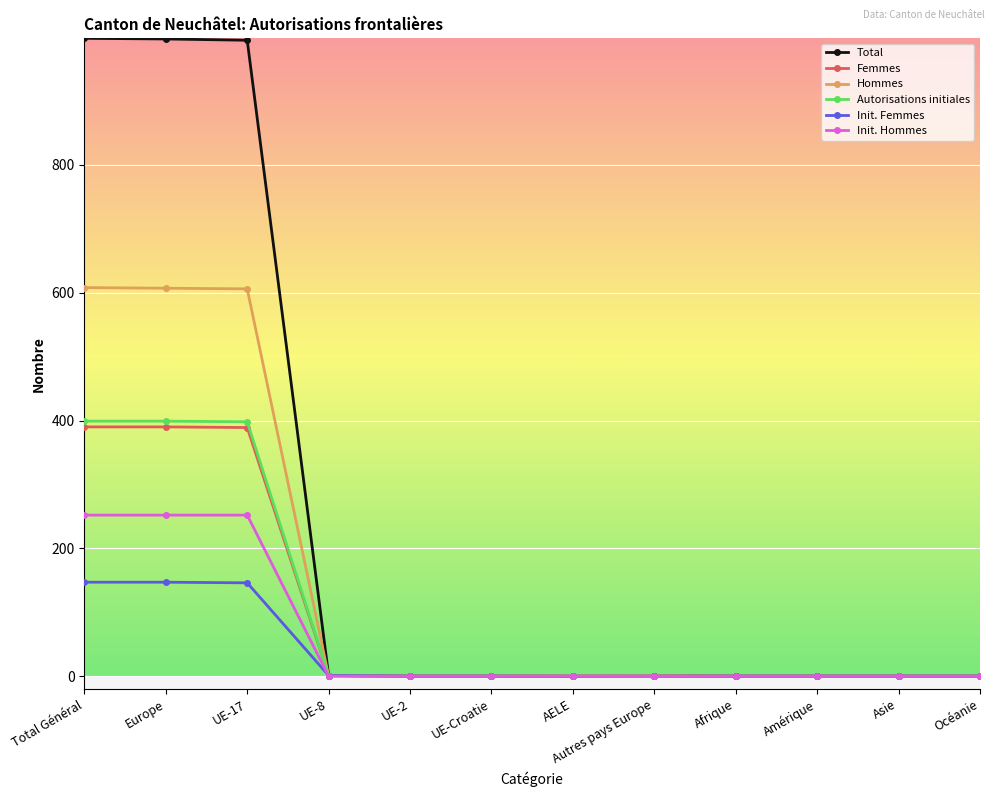

Which series has the largest total across all categories?

Total